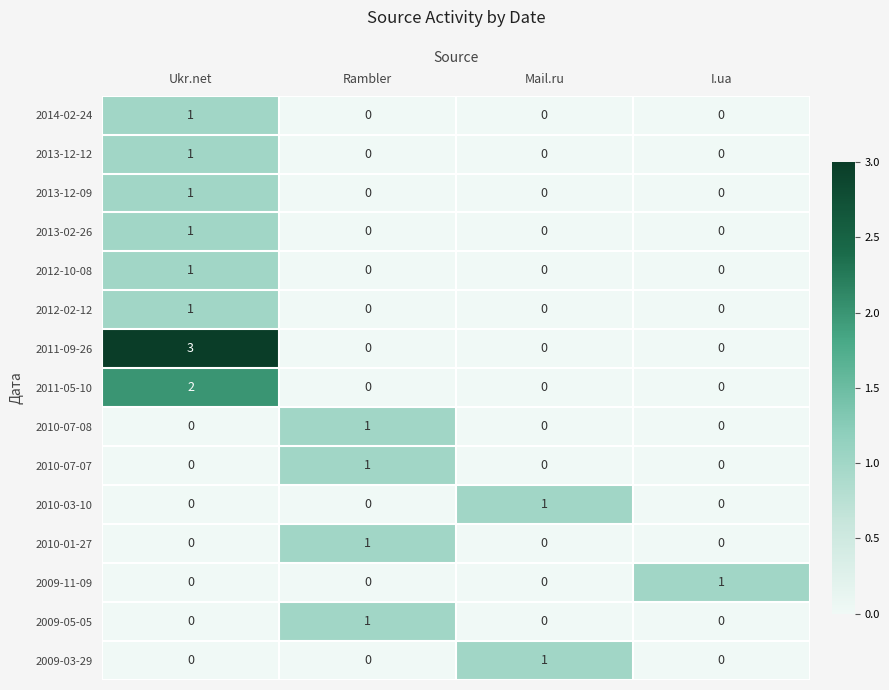

Which series has the widest spread of values?

2011-09-26